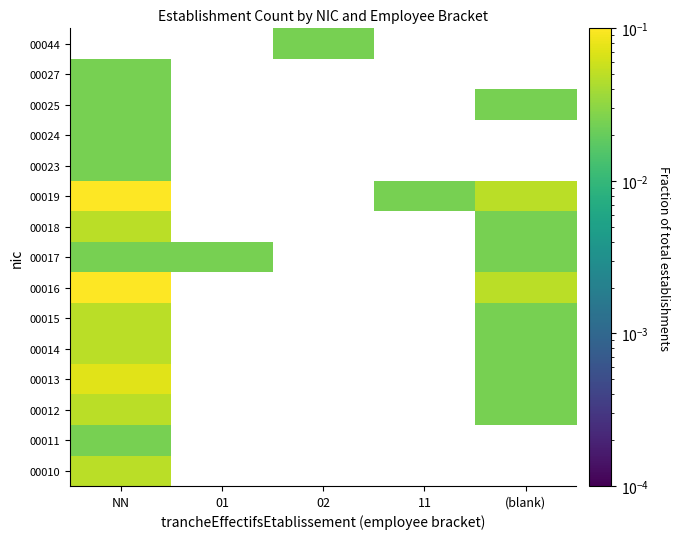

Is the value of 00010 at NN greater than the value of 00018 at NN?

No